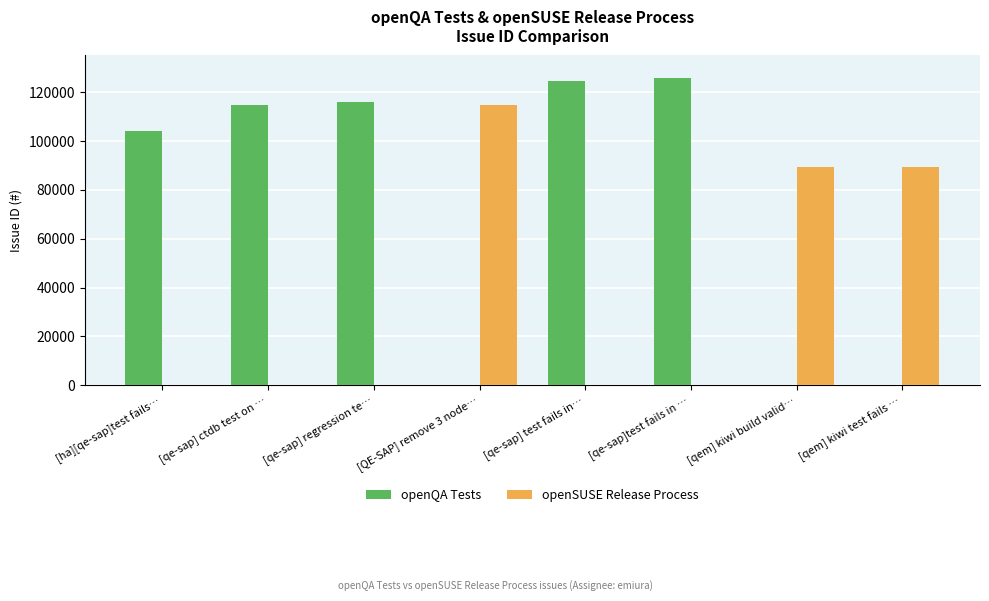

What is the sum of the openQA Tests values at [qe-sap] test fails in… and [qem] kiwi test fails …?

124409